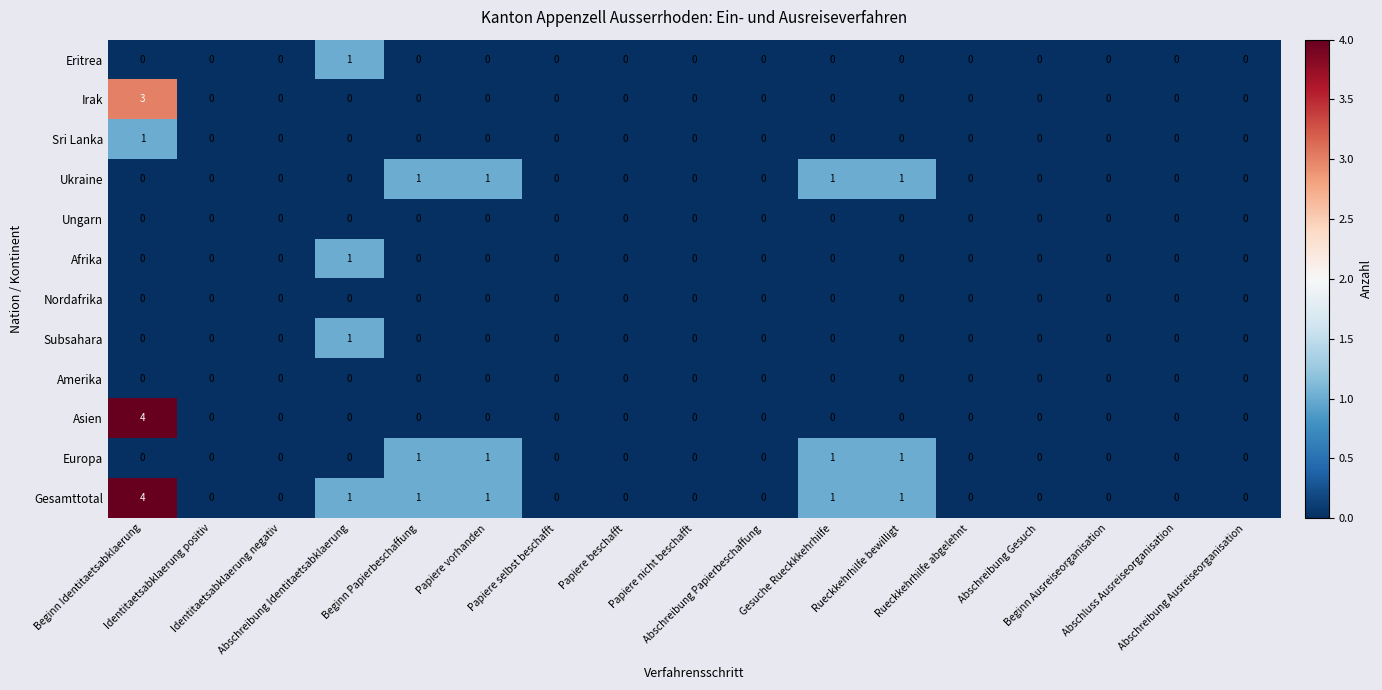

Which series has the largest total across all categories?

Gesamttotal